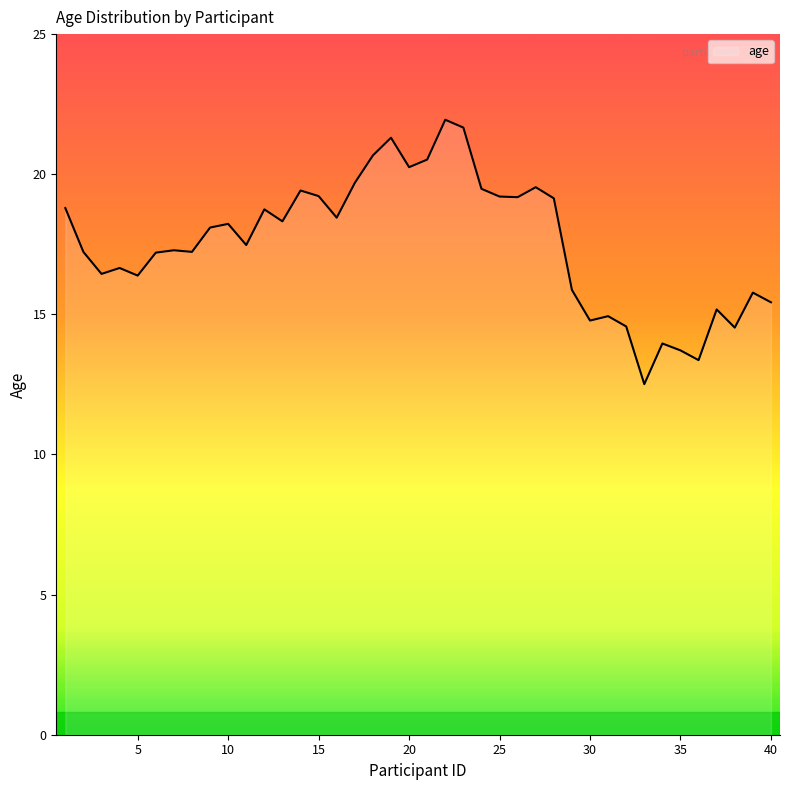

What is the difference between the maximum and minimum values?

9.4